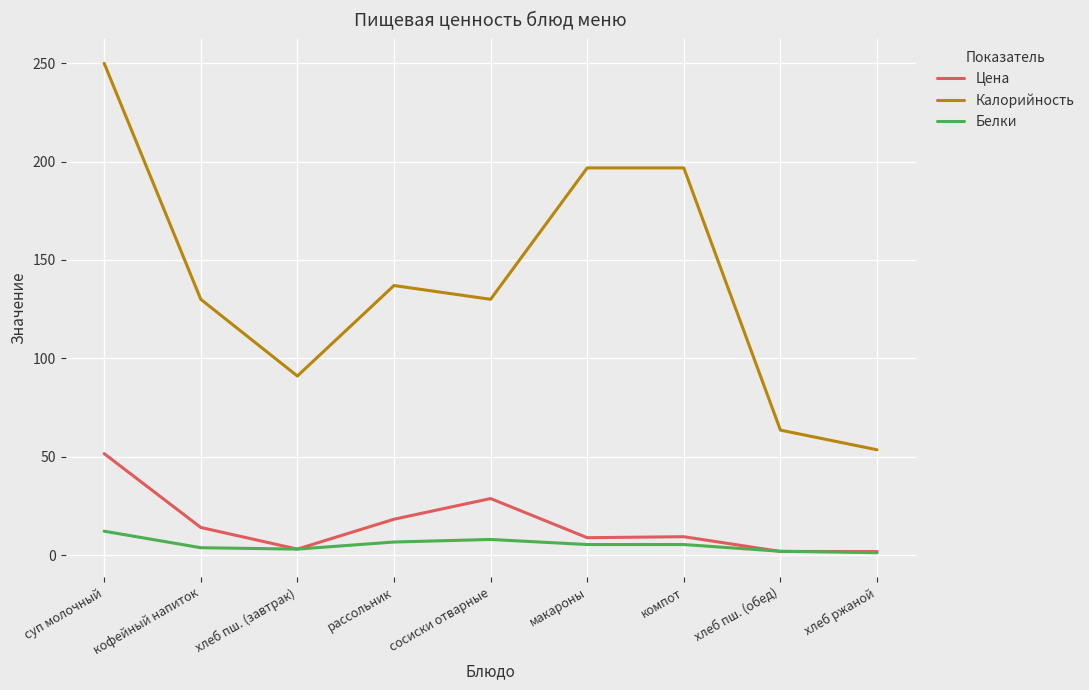

What is the difference between the highest and lowest values at хлеб пш. (обед)?

61.7